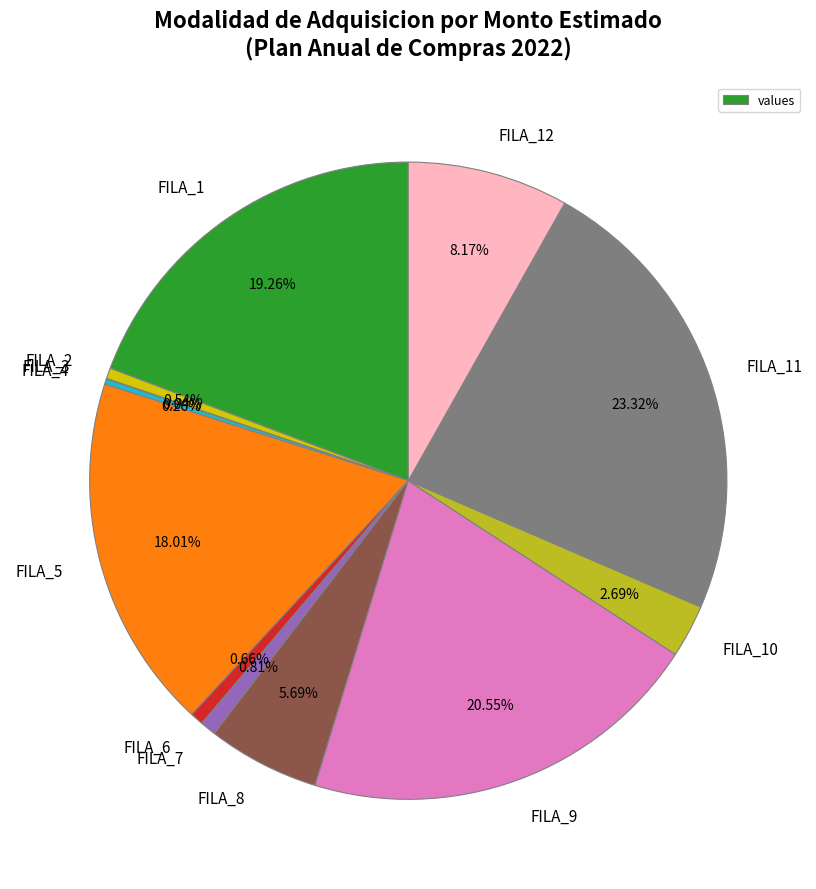

Which category has the biggest portion of the pie?

FILA_11